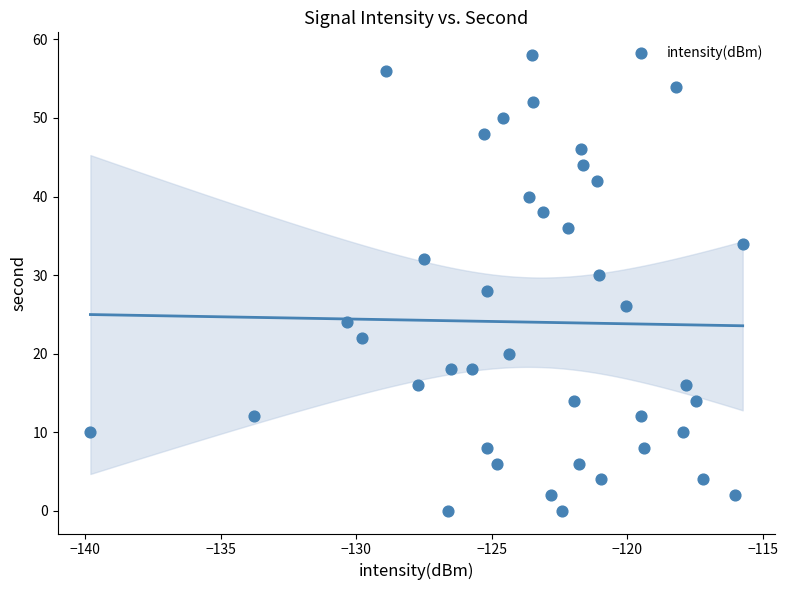

What is the range of Y values (max minus min)?

58